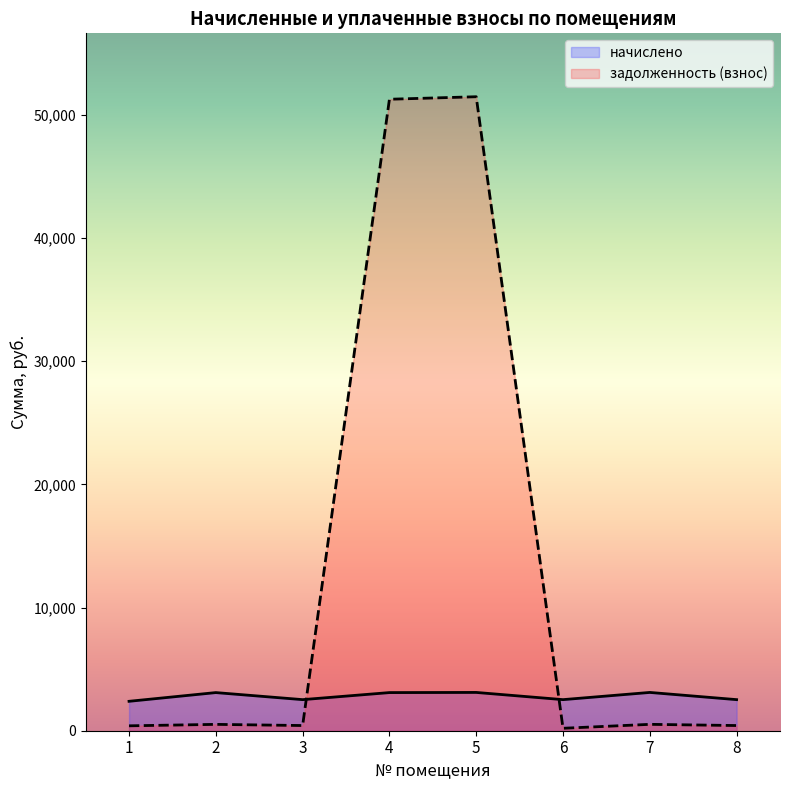

The начислено series shows 3096.5 at 4. True or false?

True